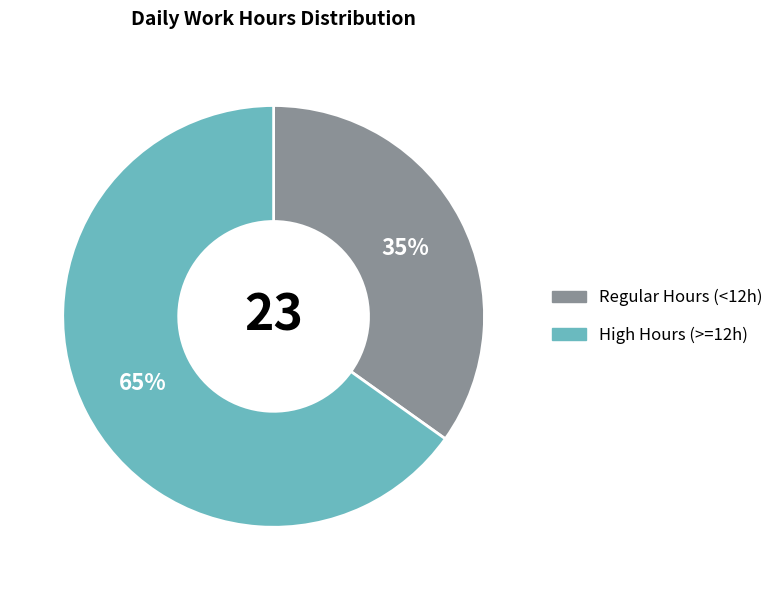

Is there a majority slice in this chart?

Yes